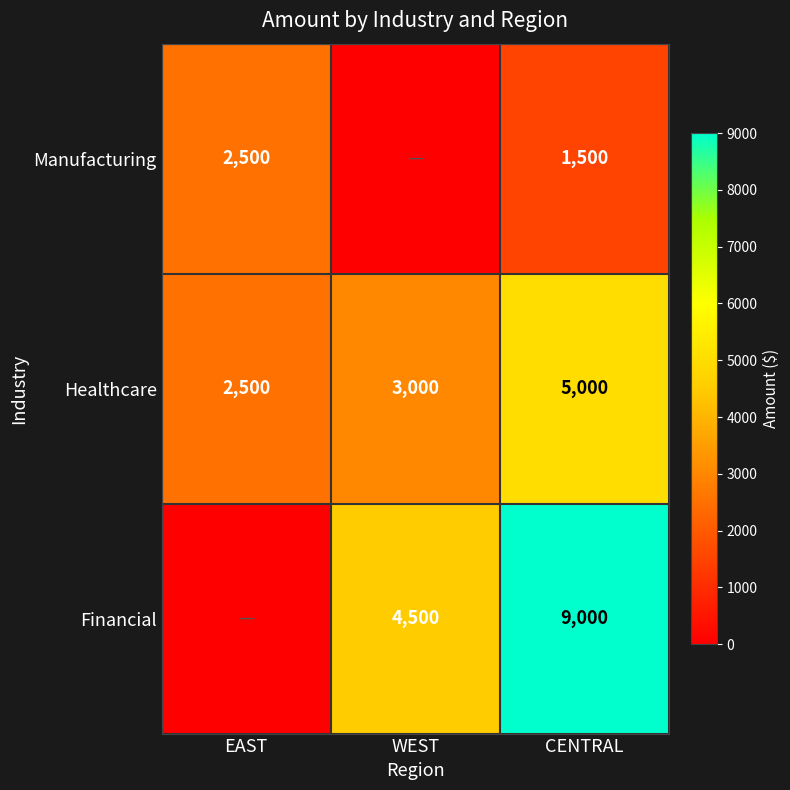

The Healthcare series shows 8647 at CENTRAL. True or false?

False